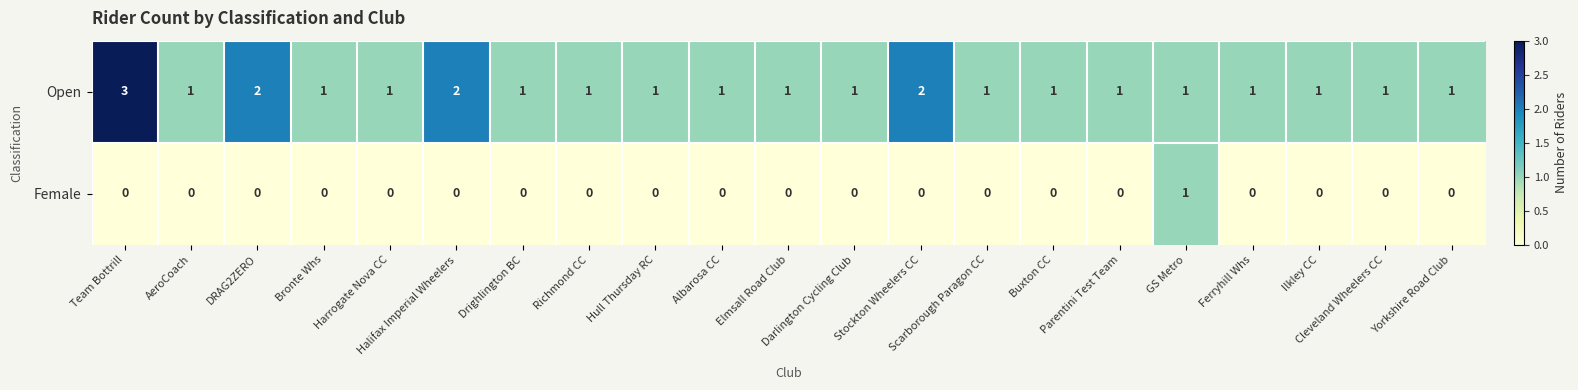

List the series in order of their peak value, lowest first.

Female, Open